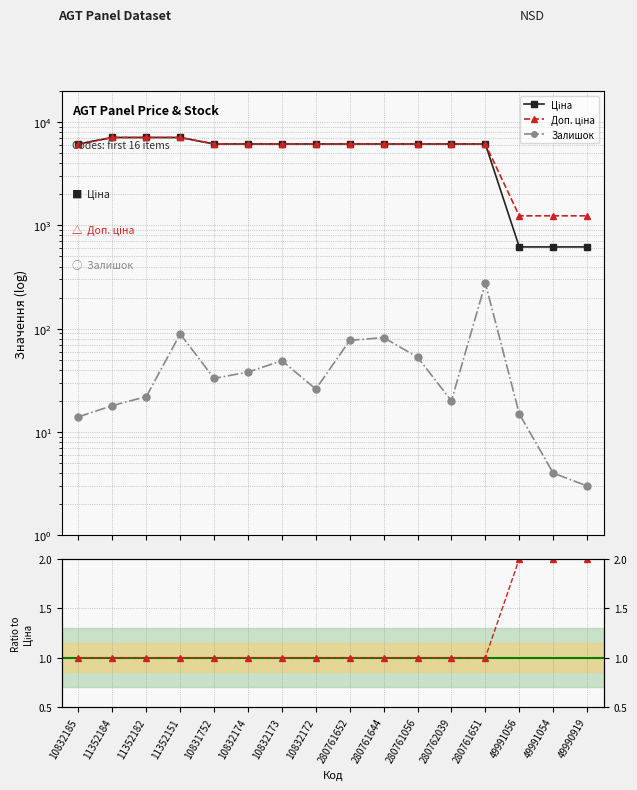

The value of Ціна at 280761652 is 6143.2. True or false?

True